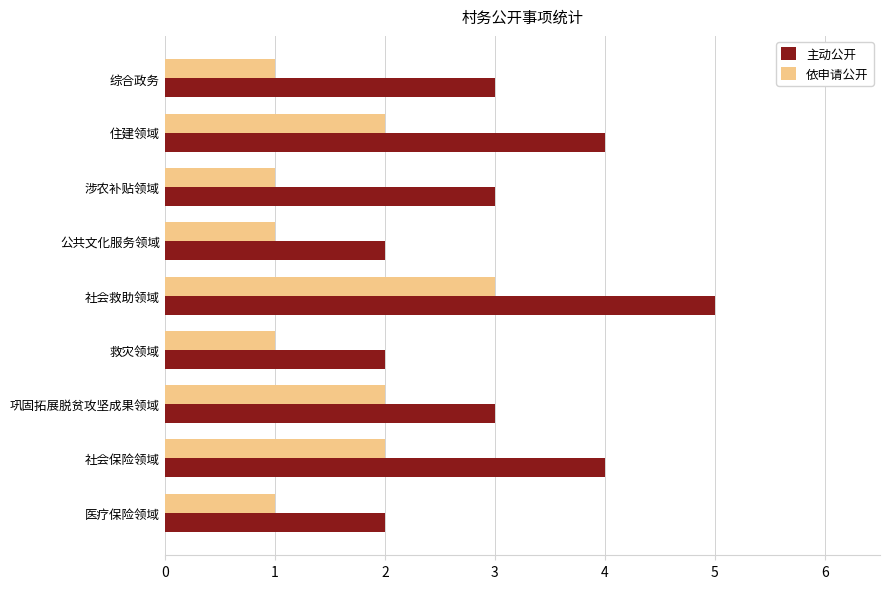

List the series in order of their overall mean, highest first.

主动公开, 依申请公开